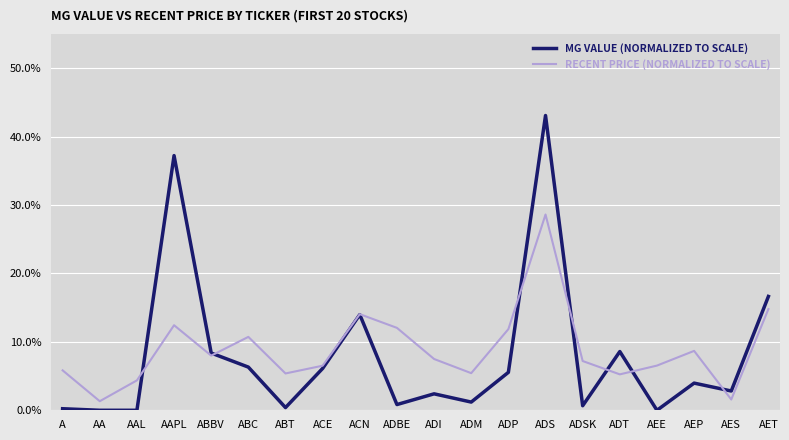

At which label is MG VALUE (NORMALIZED TO SCALE) closest to 21?

AET